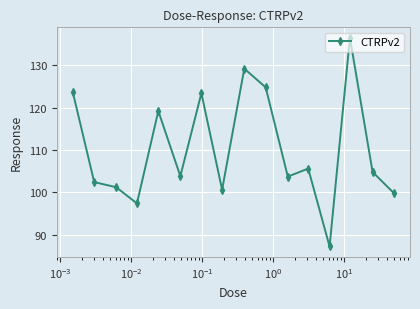

What is the maximum value shown in the chart?

136.5